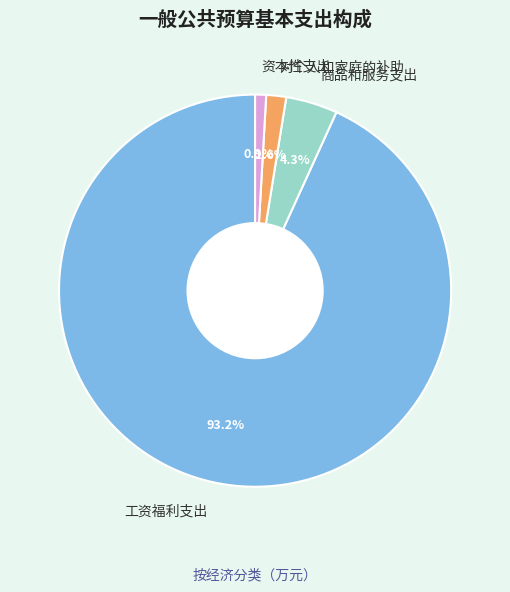

What is the majority slice?

工资福利支出